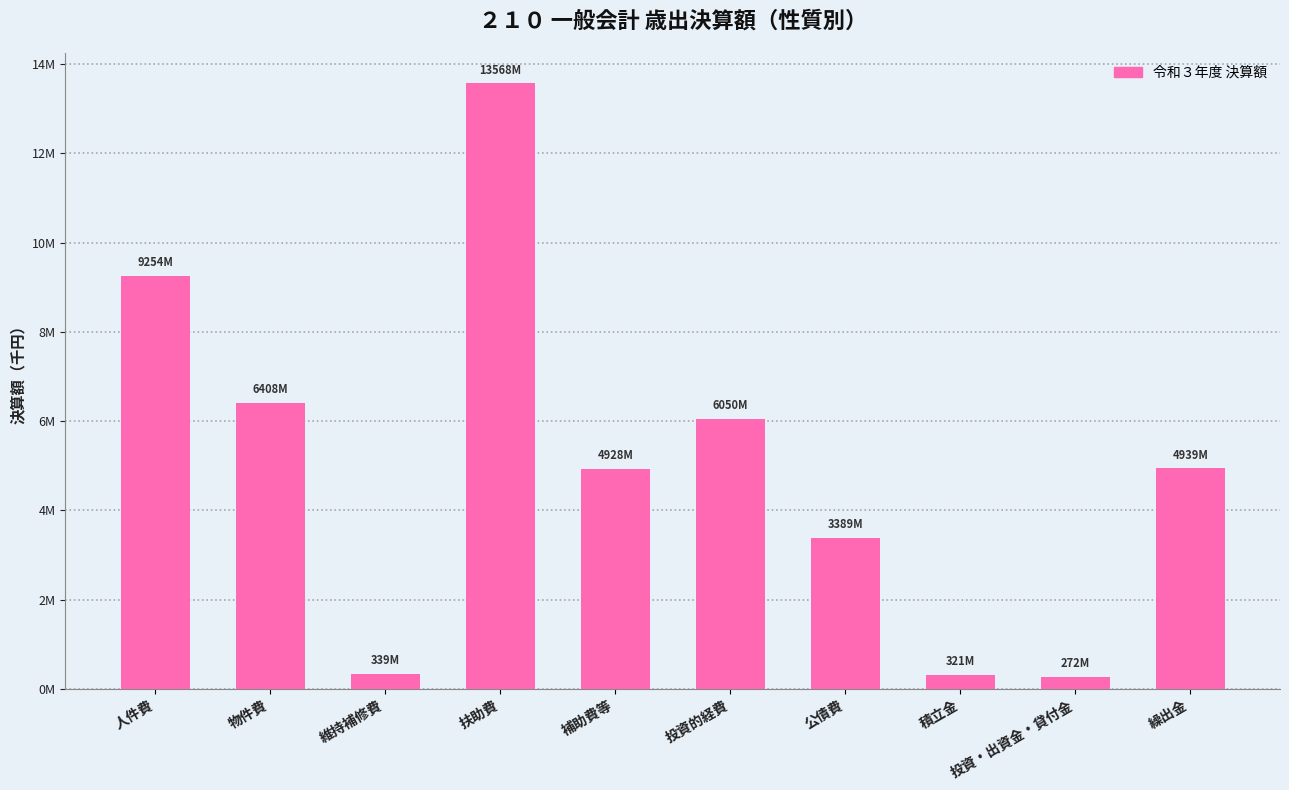

Does the chart contain any negative values?

No